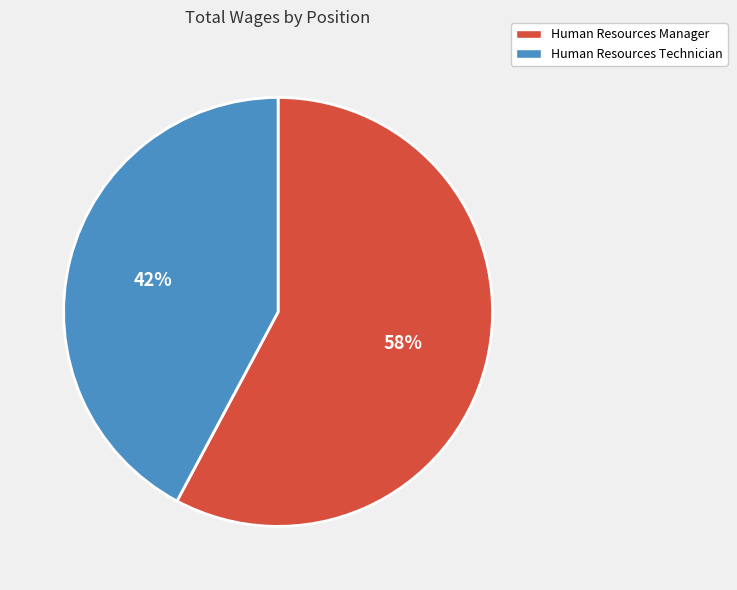

What is the ratio of the value at Human Resources Technician to the value at Human Resources Manager?

0.7